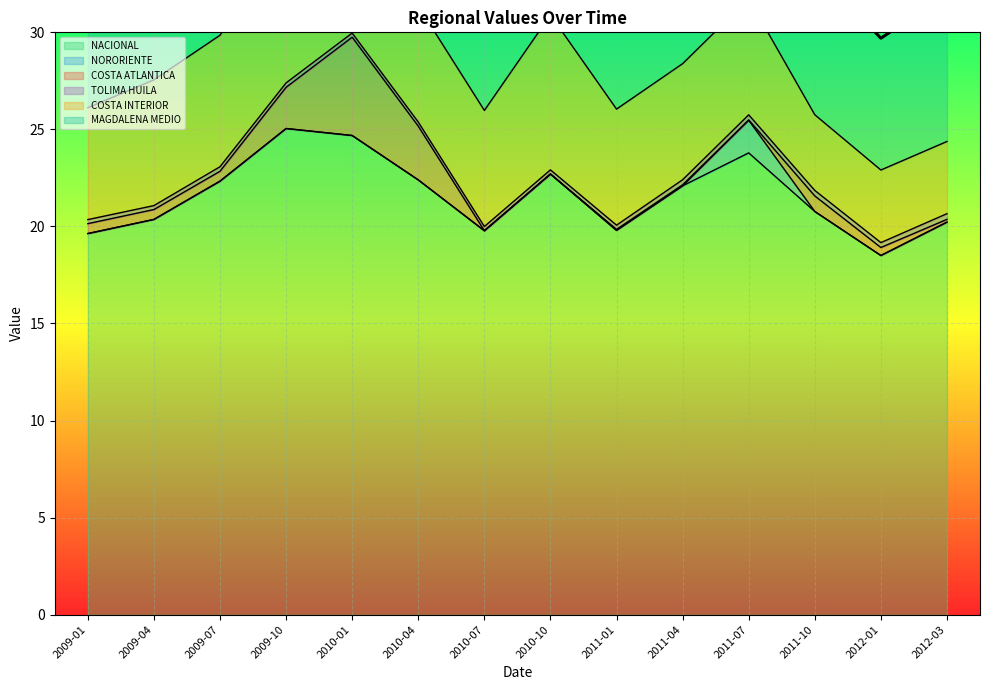

How many lines are shown in the chart?

6